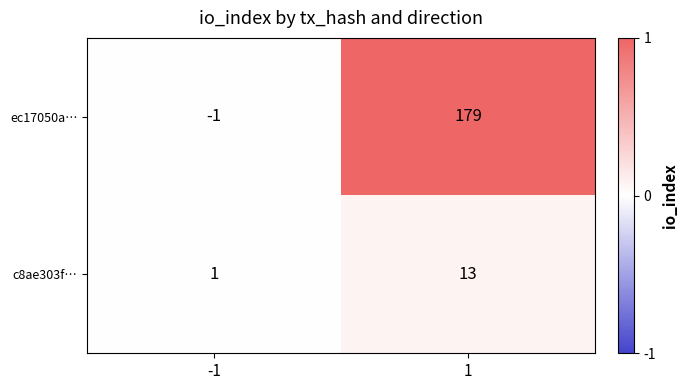

Between -1 and 1, which series saw the biggest shift?

ec17050a…